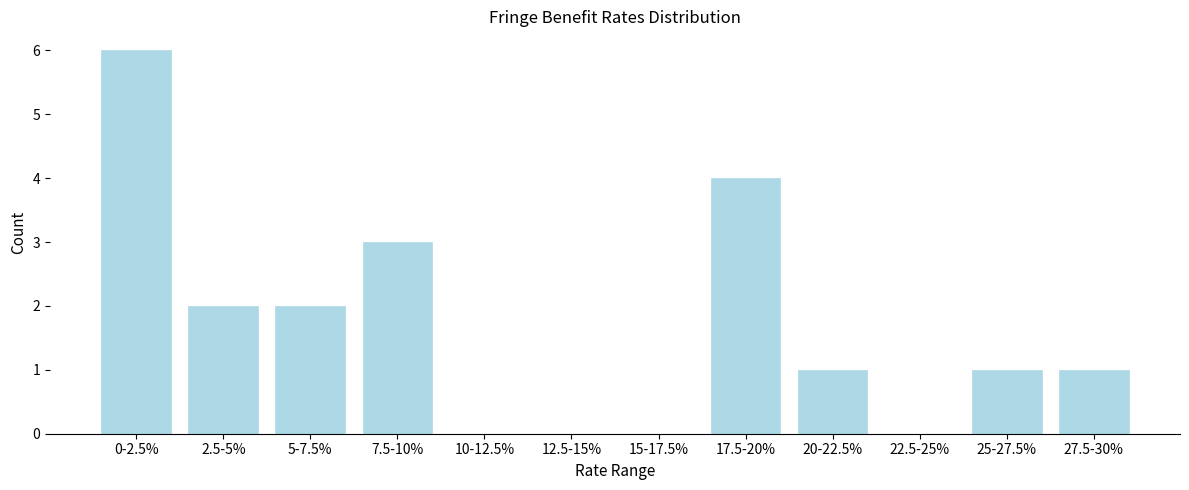

Reading left to right, extract all data points from this chart.

0-2.5%=6	2.5-5%=2	5-7.5%=2	7.5-10%=3	10-12.5%=0	12.5-15%=0	15-17.5%=0	17.5-20%=4	20-22.5%=1	22.5-25%=0	25-27.5%=1	27.5-30%=1